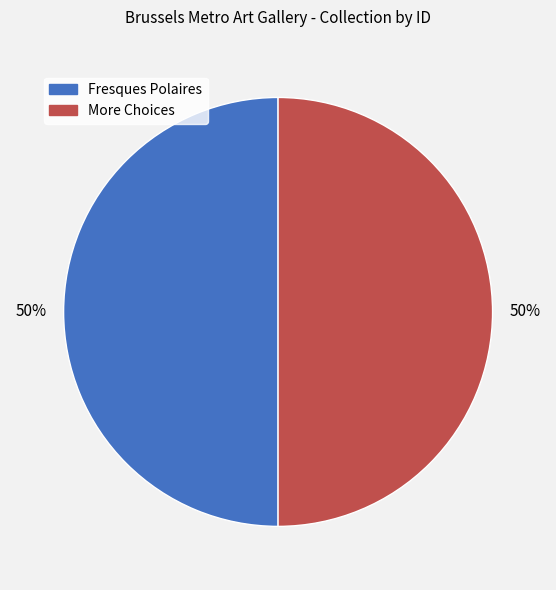

Is it true that More Choices is 39% of the pie?

False